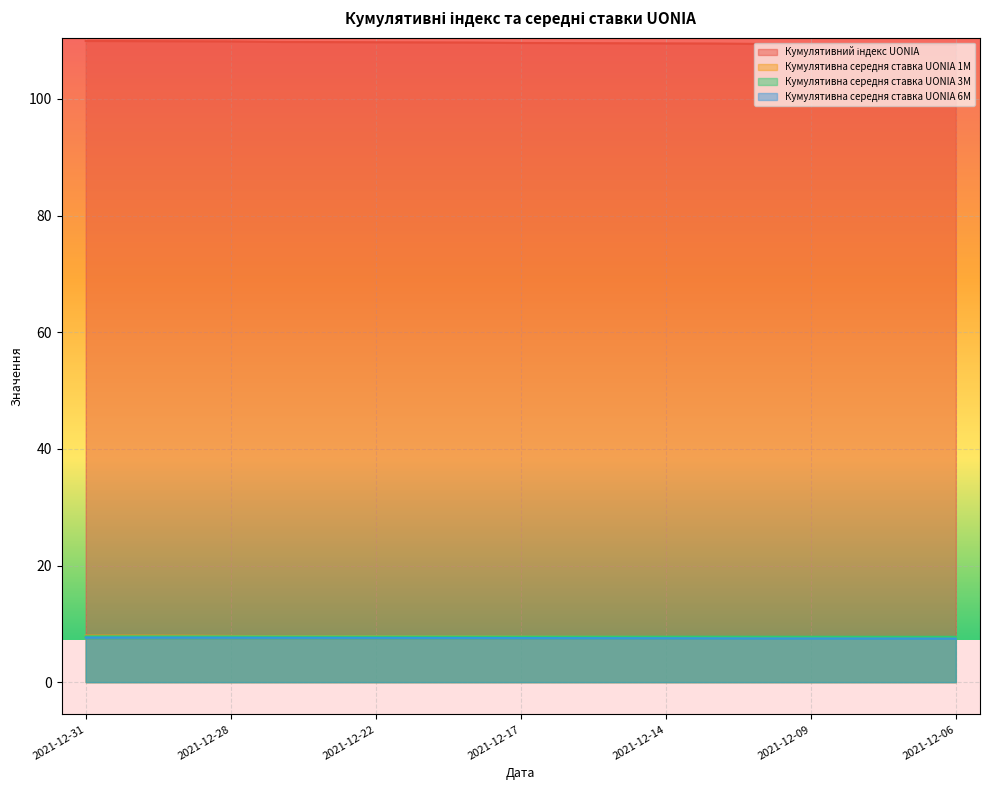

True or false: Кумулятивна середня ставка UONIA 1M has a value of 7.8 at 2021-12-15.

True